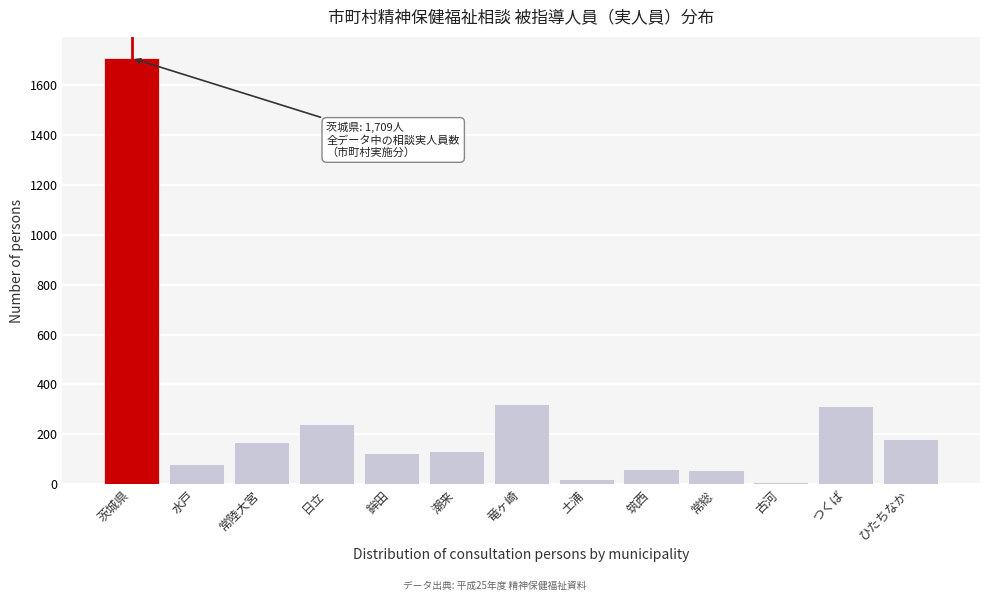

What is the label of the 6th bar from the right?

土浦